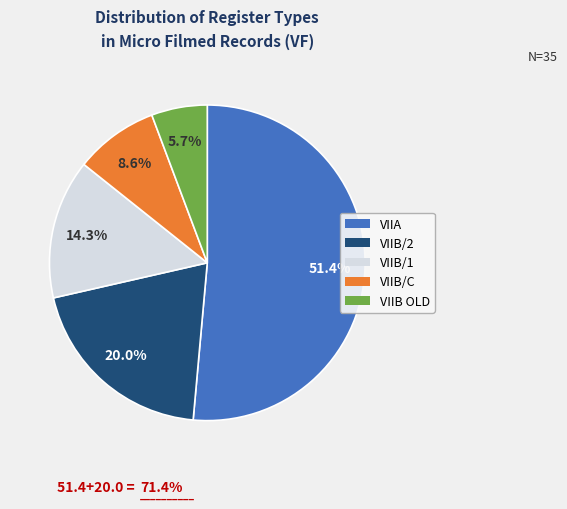

To the nearest percent, what is the average slice percentage?

20%